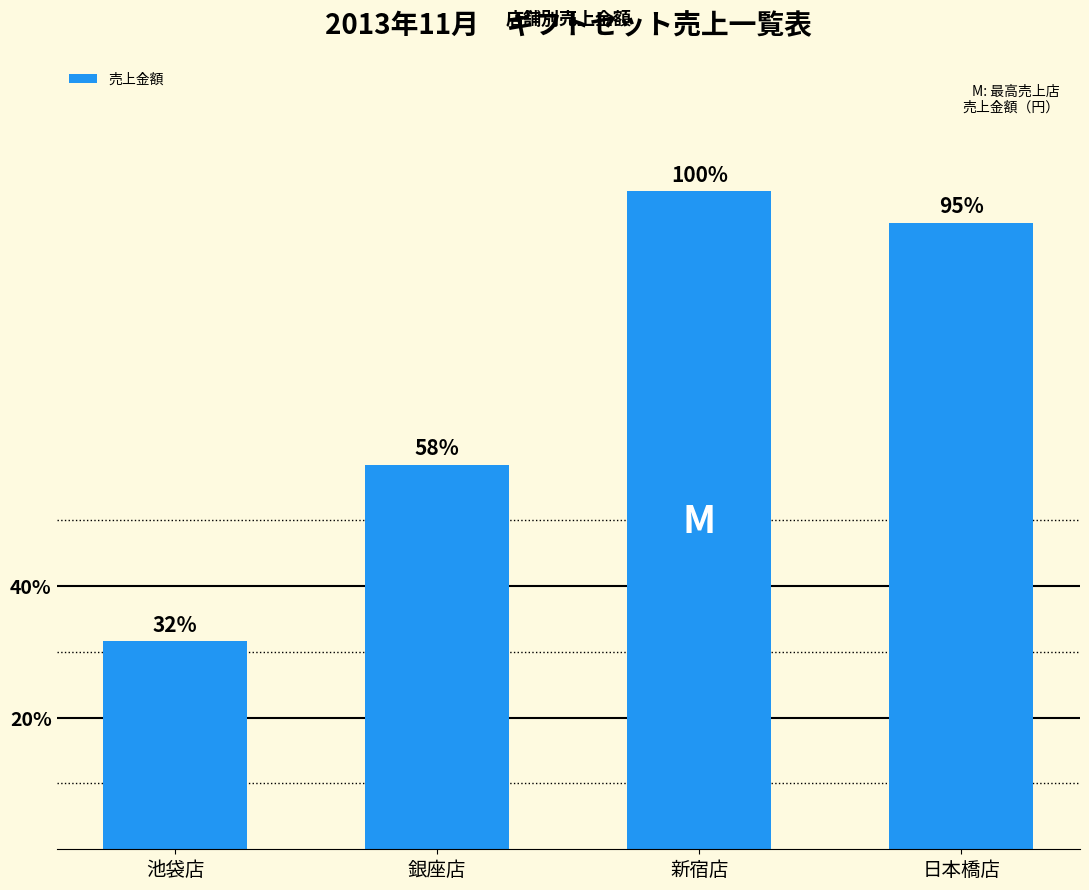

What is the change in value from 池袋店 to 銀座店?

+432000